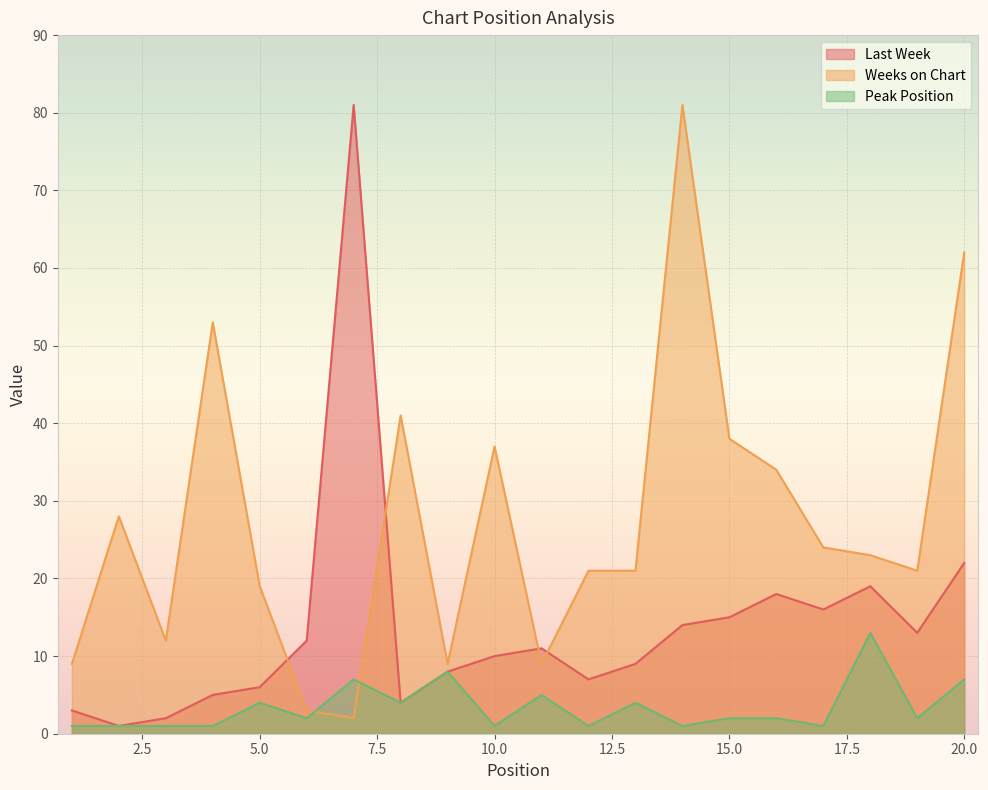

Which category has the highest value across all series?

7